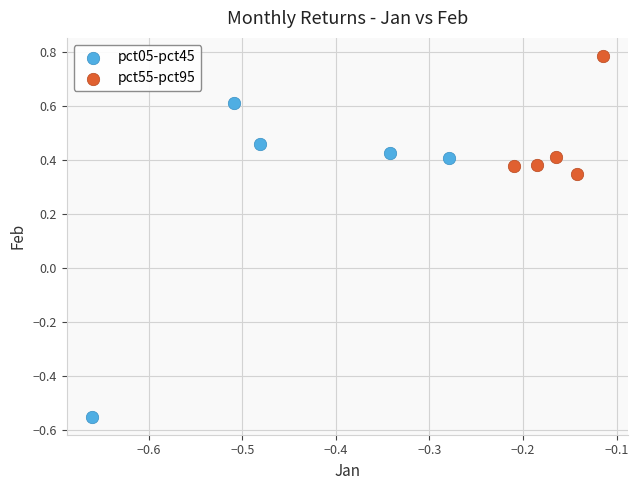

What are all the series names shown in the legend?

pct05-pct45, pct55-pct95